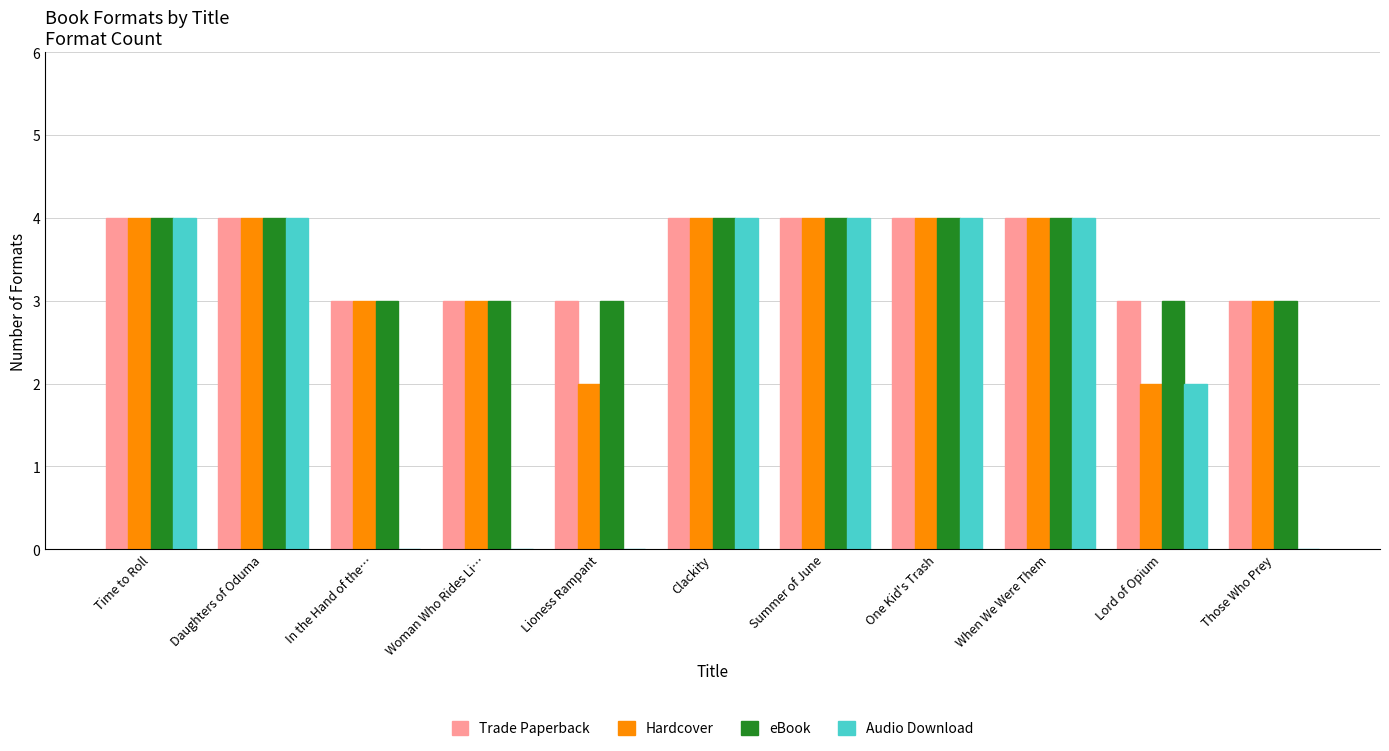

What is the total value across all series at Lioness Rampant?

8